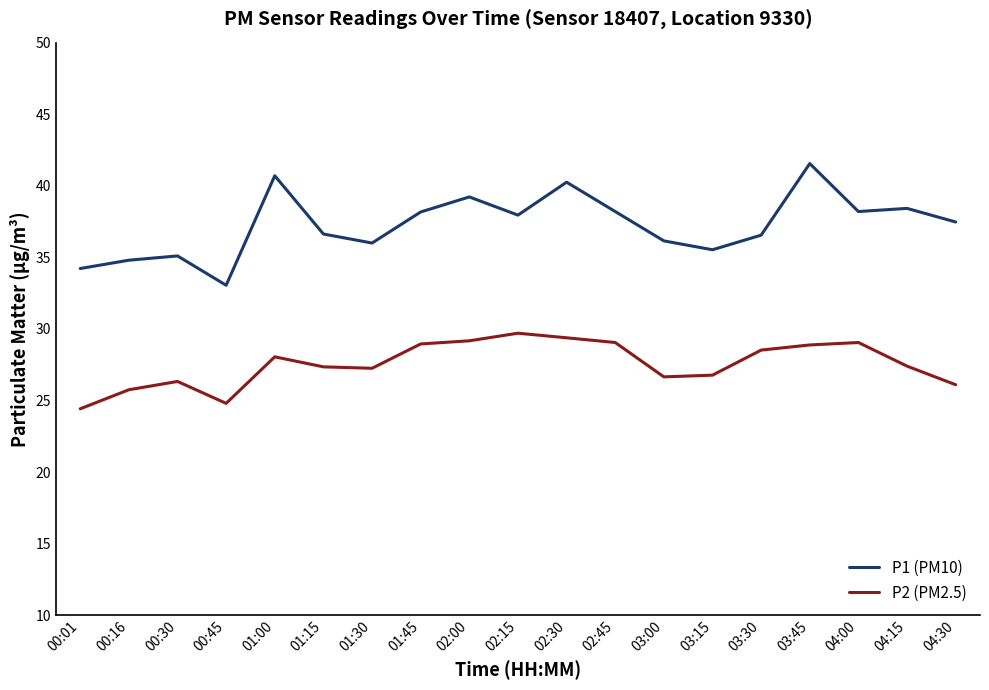

Rank the series at 03:45 from highest to lowest value.

P1 (PM10), P2 (PM2.5)